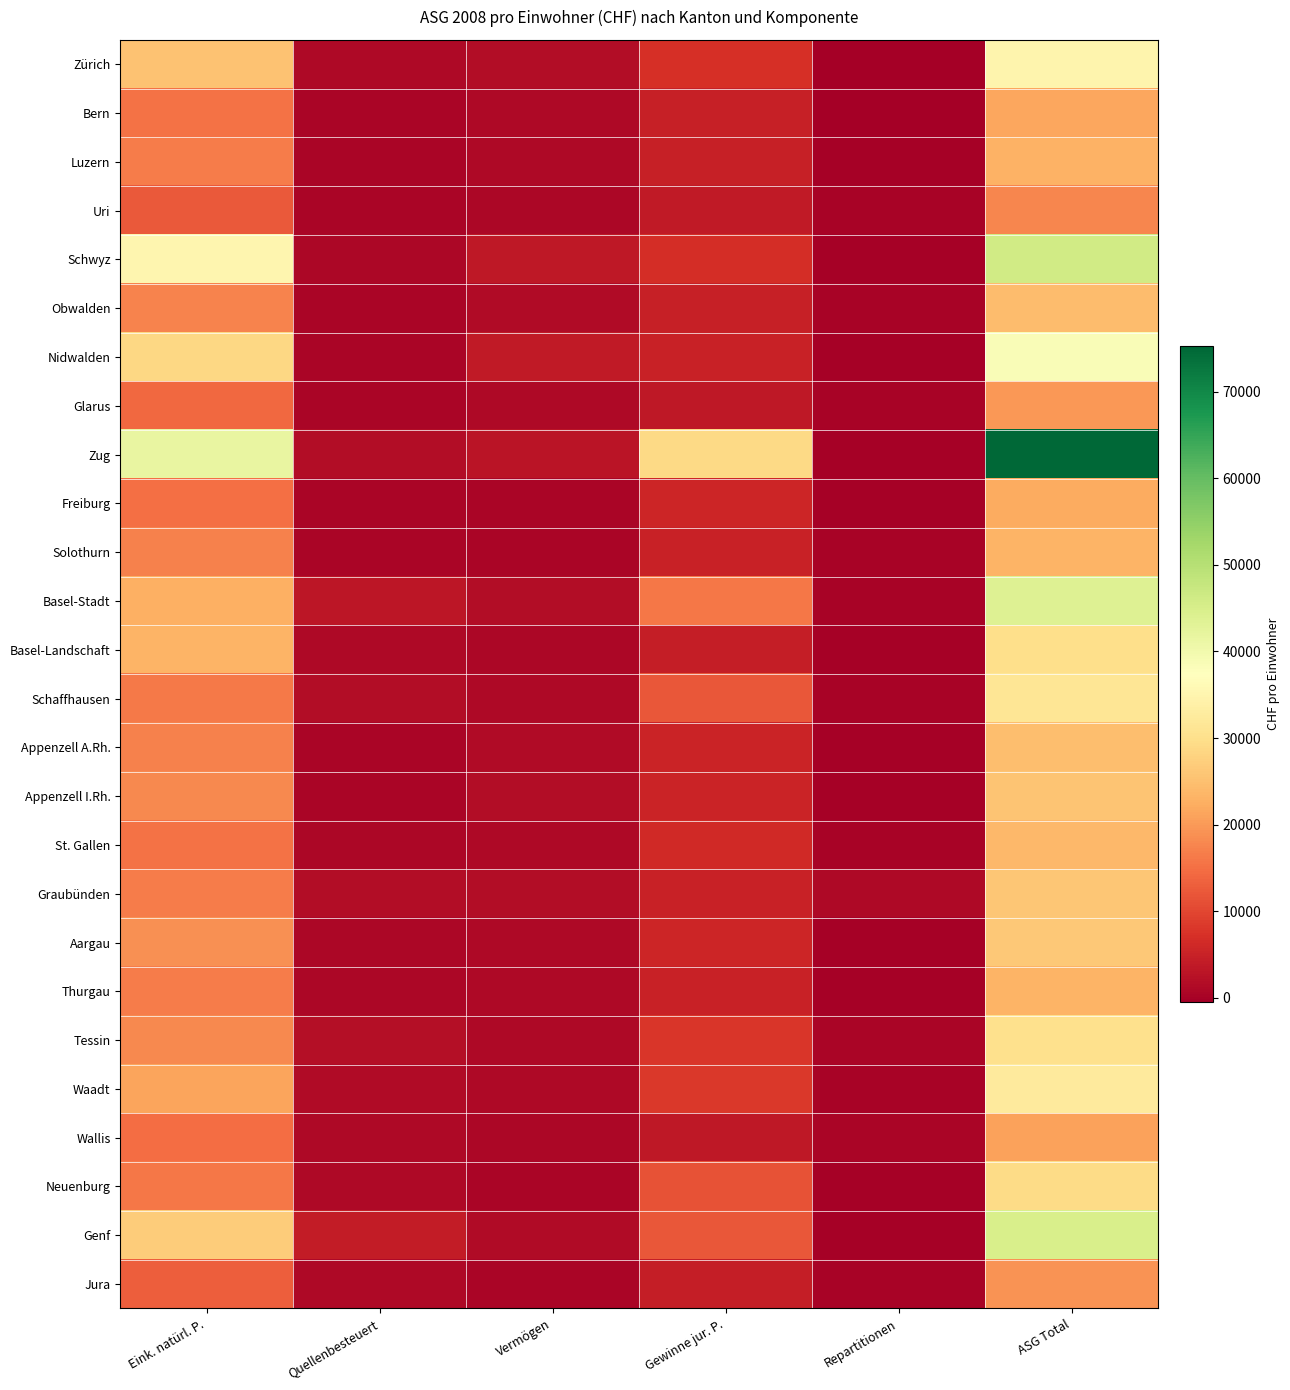

How many categories are shown in the chart?

6